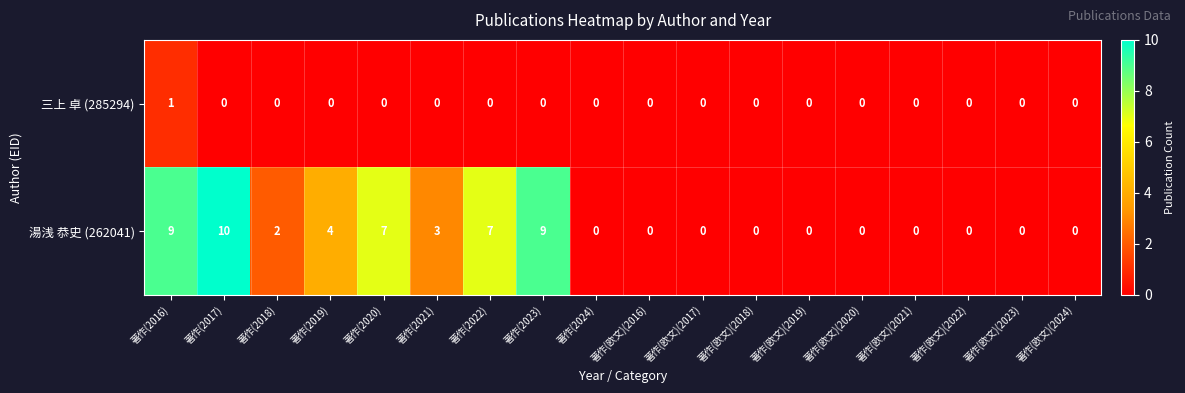

The 湯浅 恭史 (262041) series shows 4 at 著作(欧文)(2022). True or false?

False